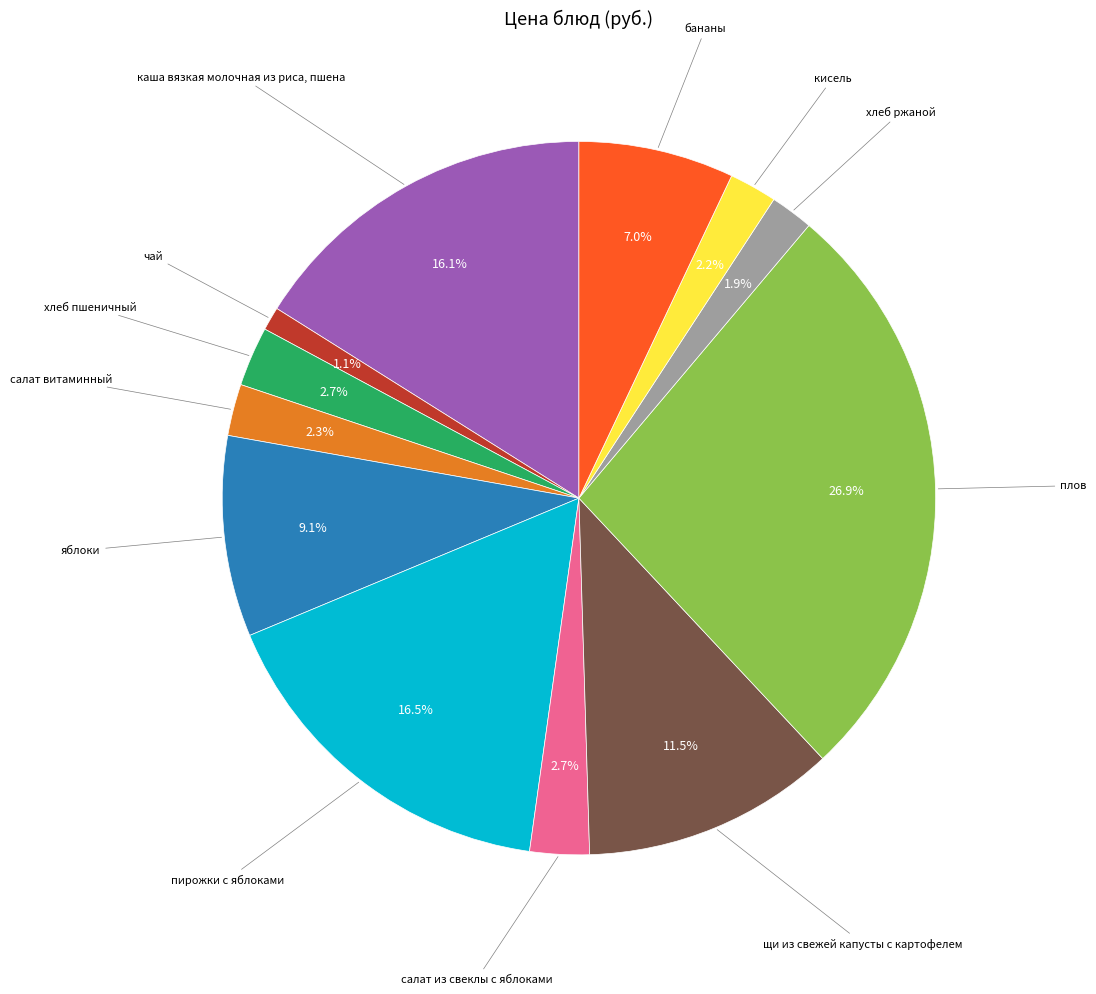

Is there a majority slice in this chart?

No